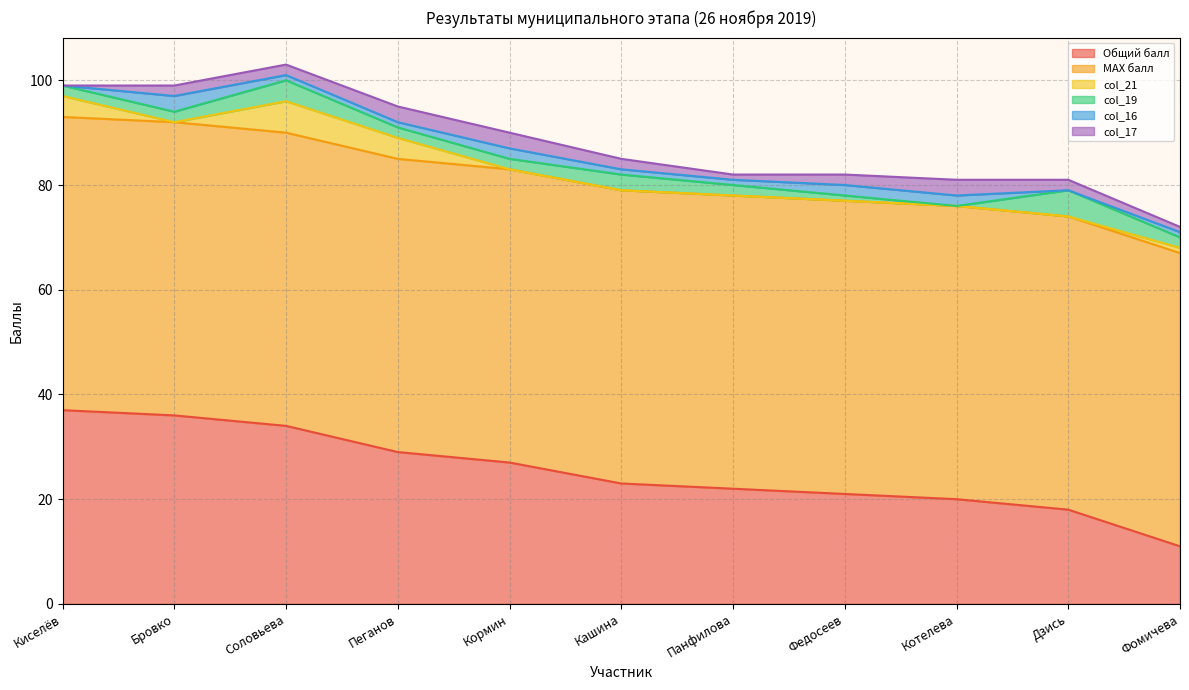

Does the chart display data point markers on the line(s)?

No